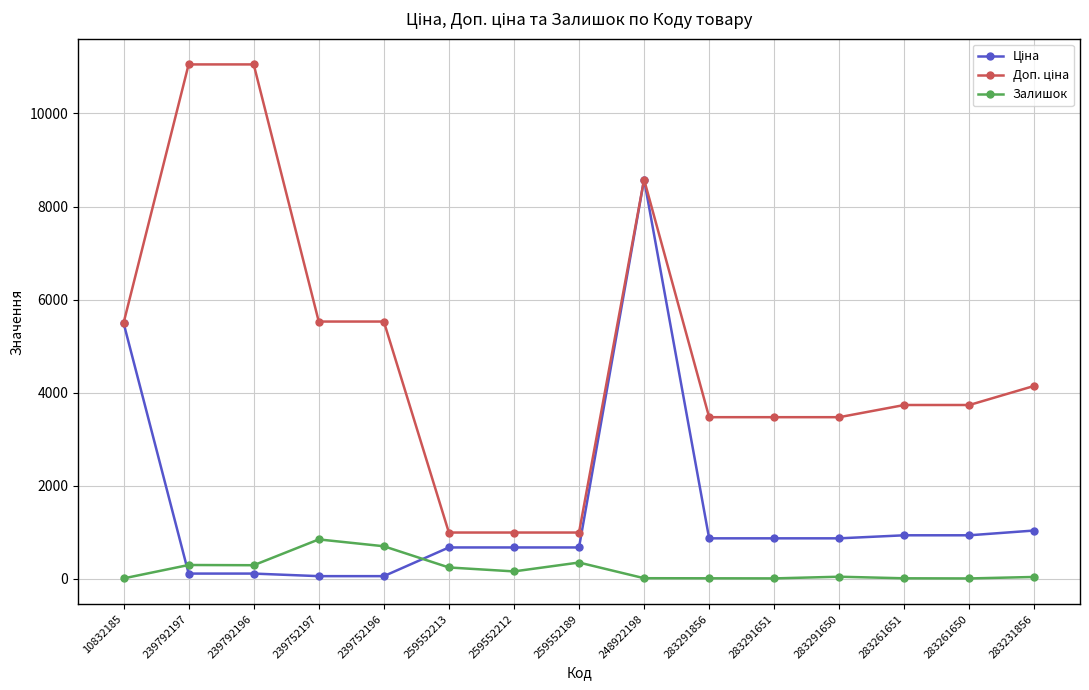

What is the difference between the highest and lowest values at 10832185?

5490.3